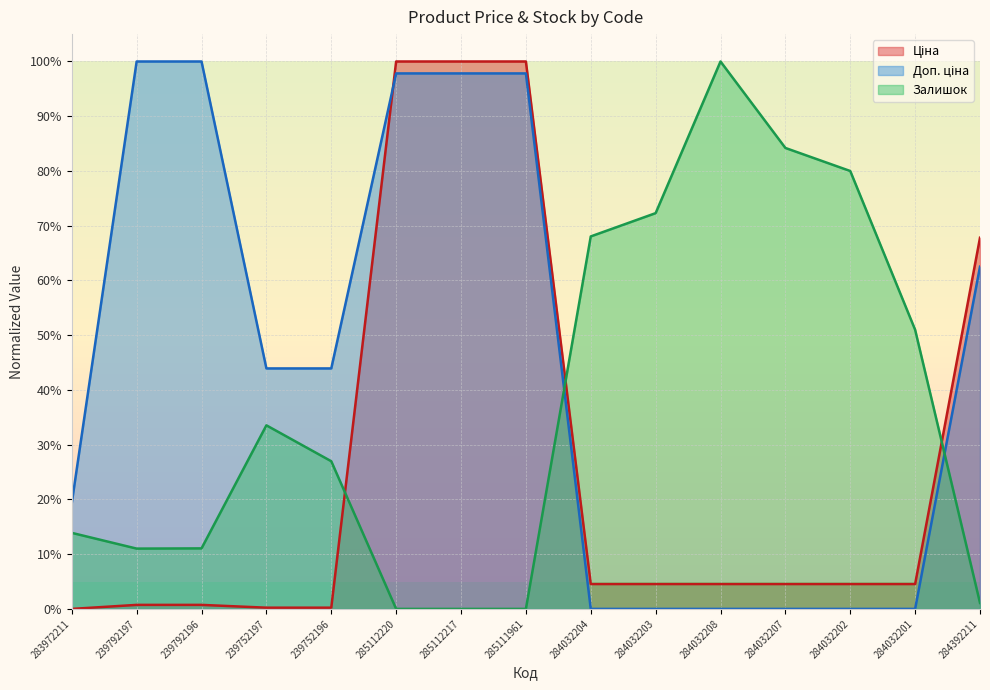

What is the sum of the Ціна values at 284032208 and 284032204?

9.1